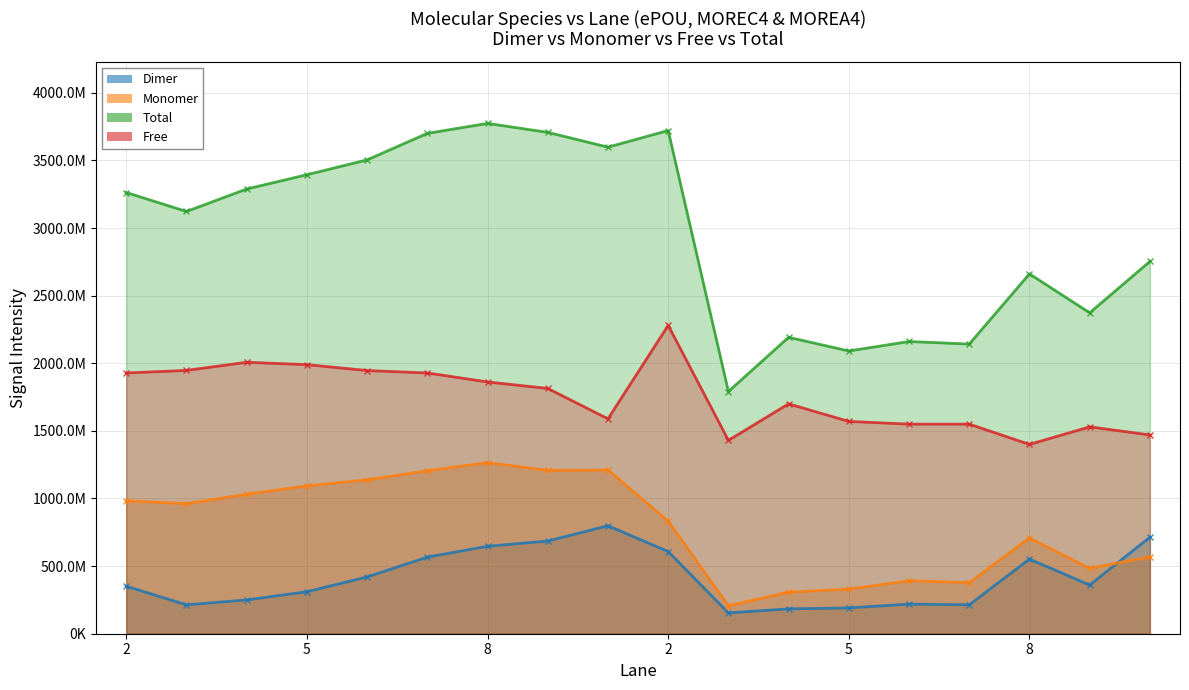

Reading right to left, what are all the values shown in this chart?

Dimer: 714000000.0	360000000.0	552000000.0	214000000.0	219000000.0	191000000.0	184000000.0	154000000.0	608000000.0	798488074.6	685653225.3	646829845.6	566404626.0	420111077.7	310710444.1	249939069.6	213399177.2	351426747.5
Monomer: 569000000.0	483000000.0	709000000.0	378000000.0	392000000.0	330000000.0	308000000.0	207000000.0	833000000.0	1210619634.0	1207985757.0	1265098876.0	1205322740.0	1137706811.0	1093694720.0	1031446877.0	961663635.4	983234785.6
Total: 2753000000.0	2373000000.0	2661000000.0	2142000000.0	2161000000.0	2091000000.0	2192000000.0	1791000000.0	3721000000.0	3598269802.6	3707504174.3	3773867658.6	3700128039.0	3504140949.7	3394274562.1	3288679400.6	3122491006.6	3262815587.1
Free: 1470000000.0	1530000000.0	1400000000.0	1550000000.0	1550000000.0	1570000000.0	1700000000.0	1430000000.0	2280000000.0	1589162094.0	1813865192.0	1861938937.0	1928400673.0	1946323061.0	1989869398.0	2007293454.0	1947428194.0	1928154054.0